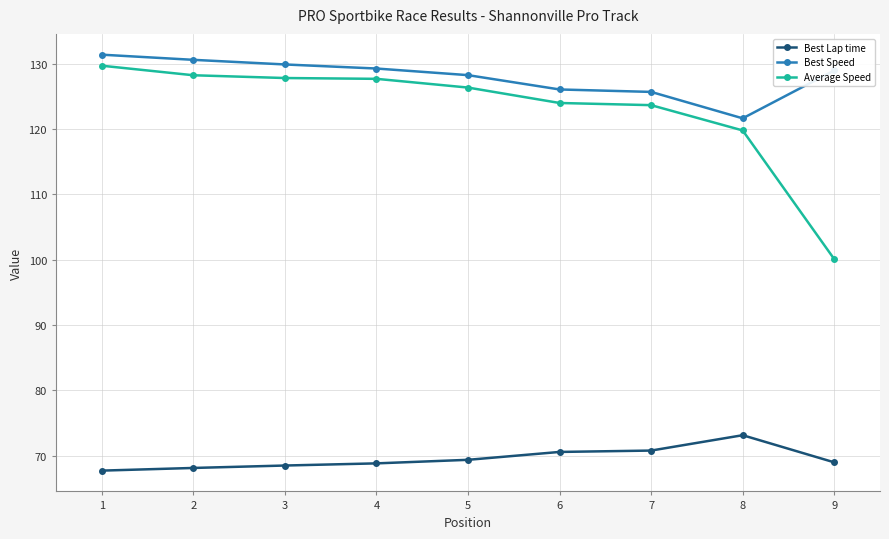

What is the total value across all series at 6?

320.6